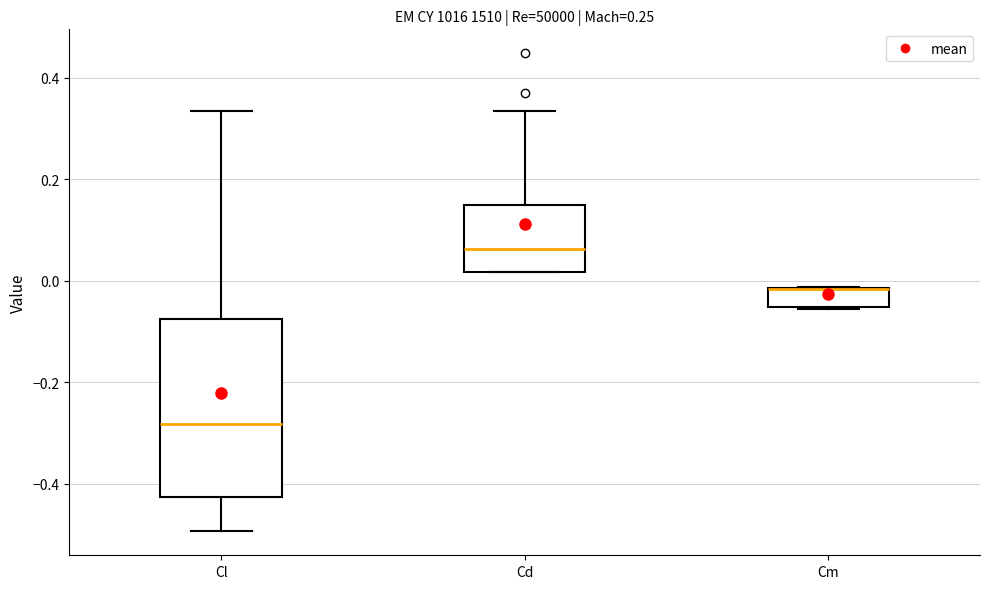

Which box is the tallest, from its lower edge to its upper edge?

Cl